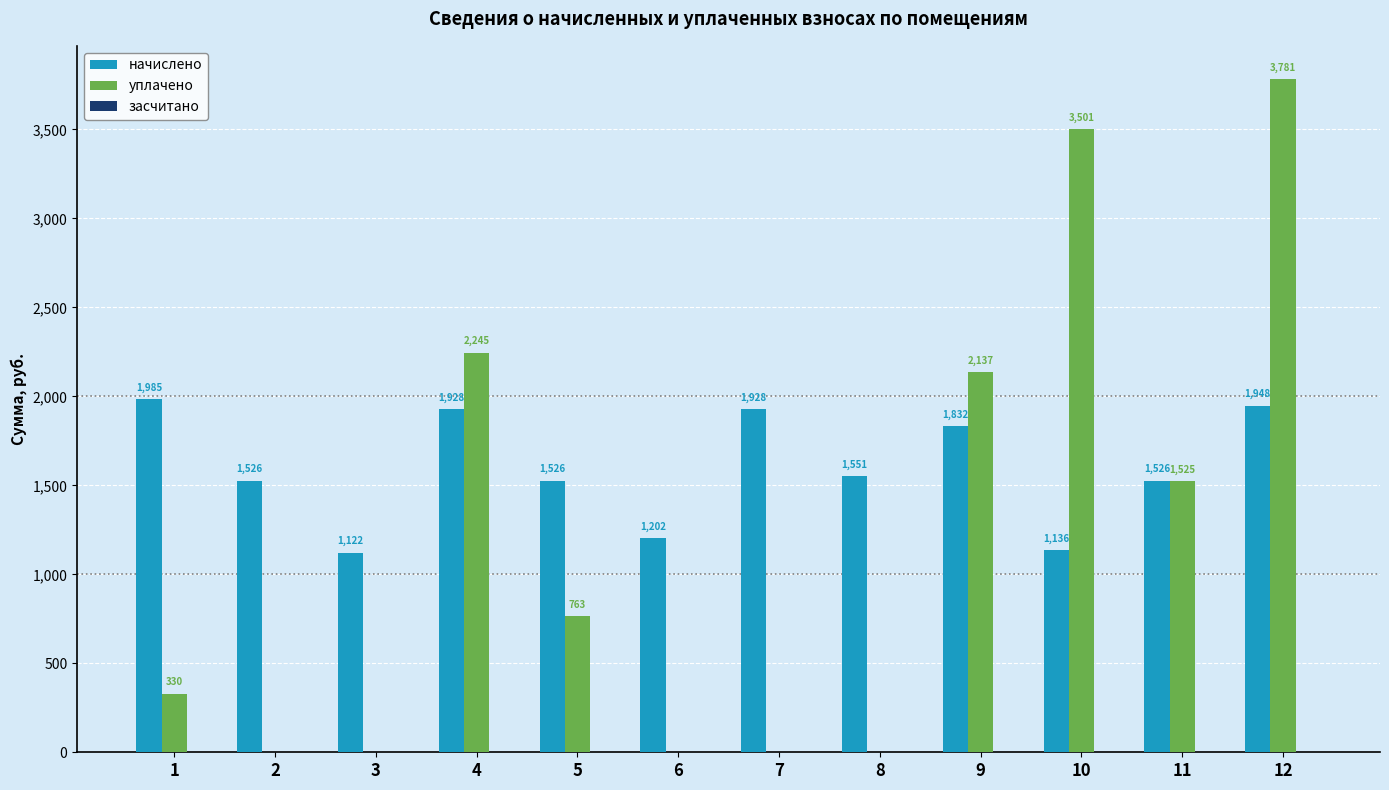

Is it true that уплачено equals 766.8 at 4?

False